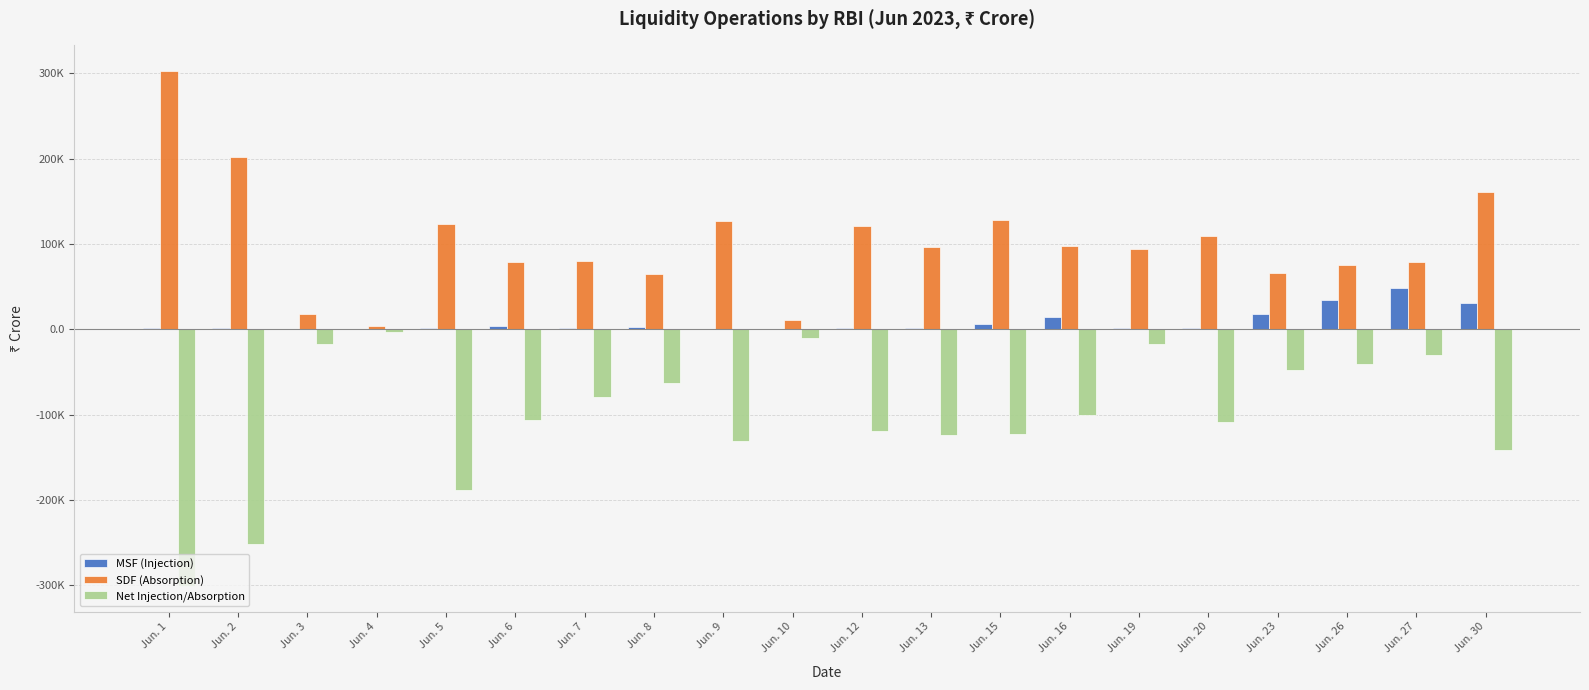

Rank the series at Jun. 6 from lowest to highest value.

Net Injection/Absorption, MSF (Injection), SDF (Absorption)